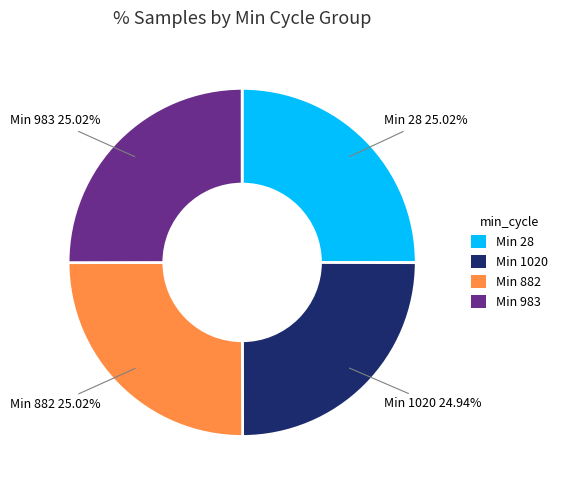

Is the sum of Min 983 and Min 28 greater than half?

Yes